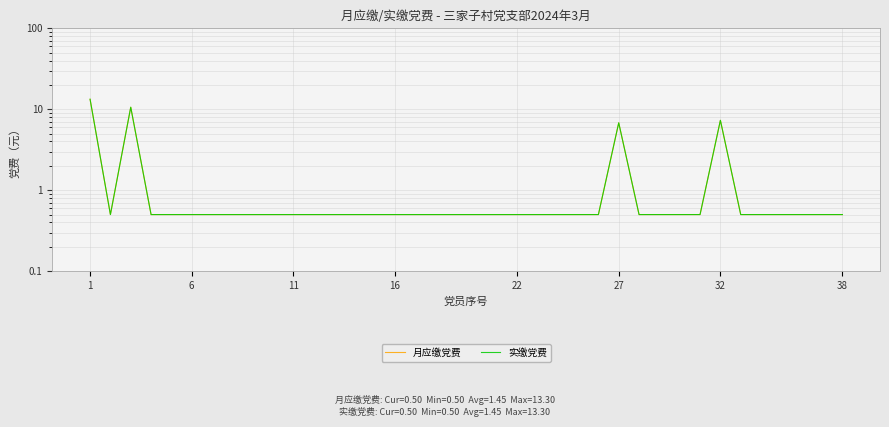

Which series has the largest total across all categories?

月应缴党费